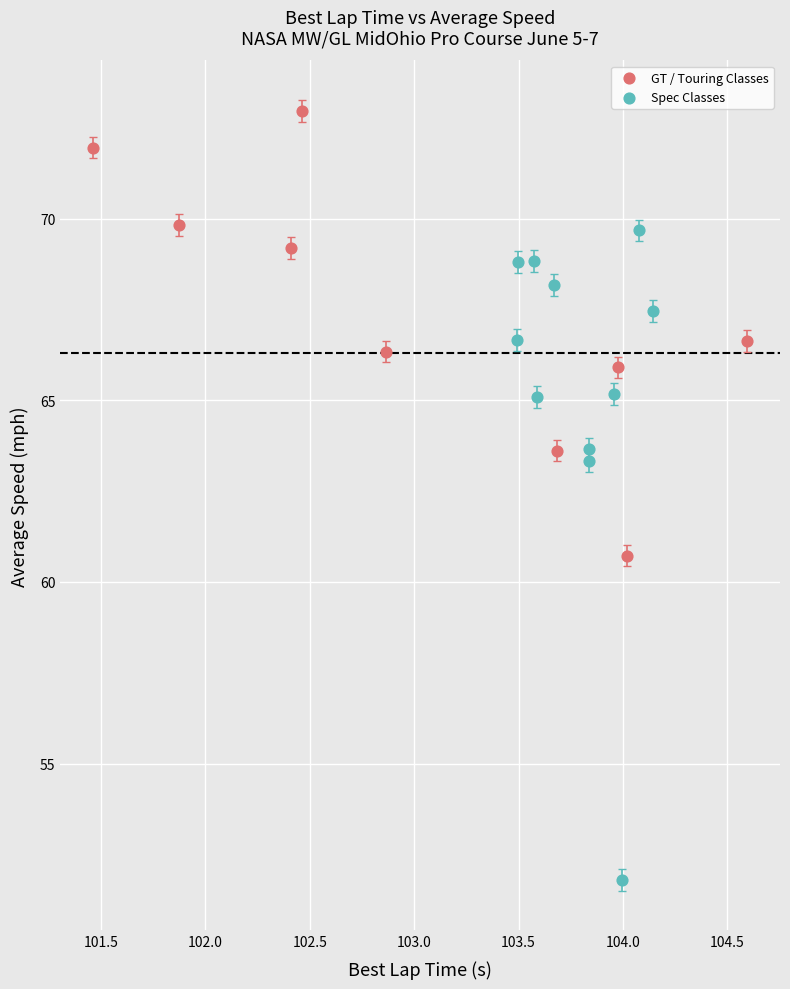

Which series has the largest Y range (max minus min)?

Spec Classes